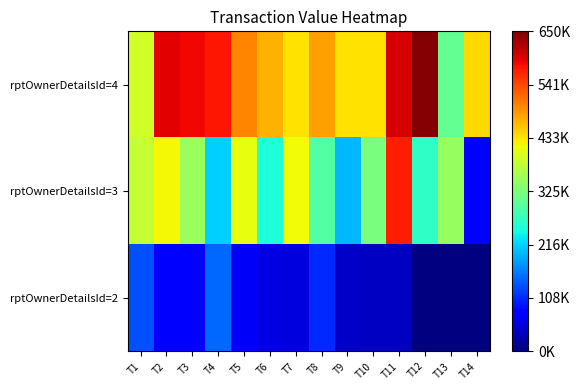

What value does the rptOwnerDetailsId=4 series have at T9?

434300.0